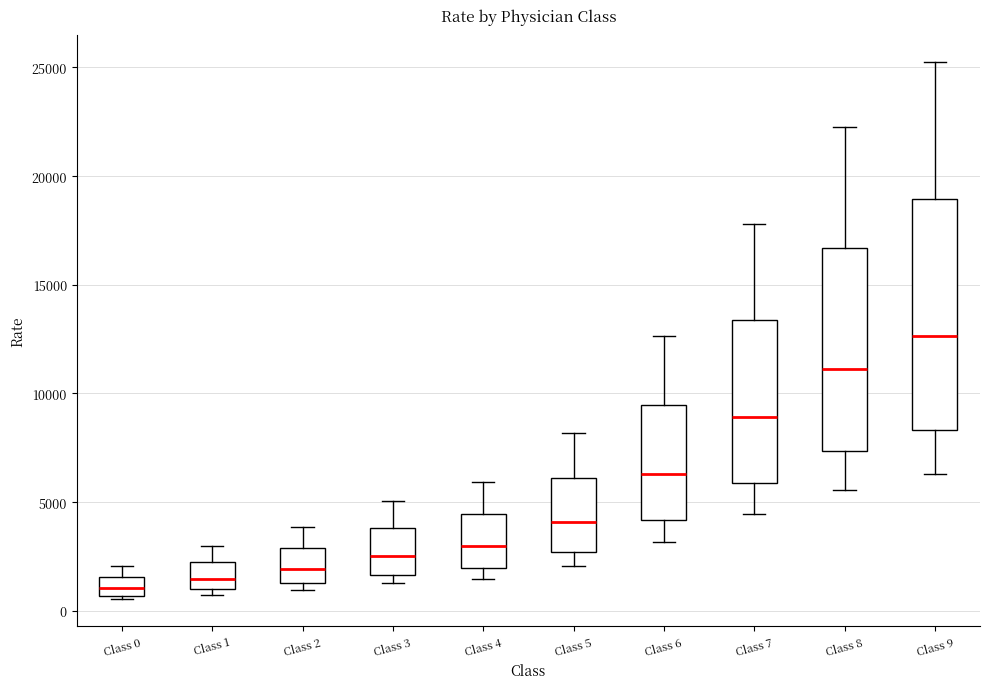

Reading left to right, transcribe this box plot: for each box, give where its median line is, the range the box spans, and where its two whiskers end, as read against the y-axis. The values are not printed on the chart, so give them approximately, as read against the axis.

Class 0: median 1000, box 500 to 1500, whiskers 500 (just below the box's lower edge) to 2000
Class 1: median 1500, box 1000 to 2000, whiskers 500 to 3000
Class 2: median 2000, box 1500 to 3000, whiskers 1000 to 4000
Class 3: median 2500, box 1500 to 4000, whiskers 1500 (just below the box's lower edge) to 5000
Class 4: median 3000, box 2000 to 4500, whiskers 1500 to 6000
Class 5: median 4000, box 2500 to 6000, whiskers 2000 to 8000
Class 6: median 6500, box 4000 to 9500, whiskers 3000 to 12500
Class 7: median 9000, box 6000 to 13500, whiskers 4500 to 18000
Class 8: median 11000, box 7500 to 16500, whiskers 5500 to 22500
Class 9: median 12500, box 8500 to 19000, whiskers 6500 to 25000